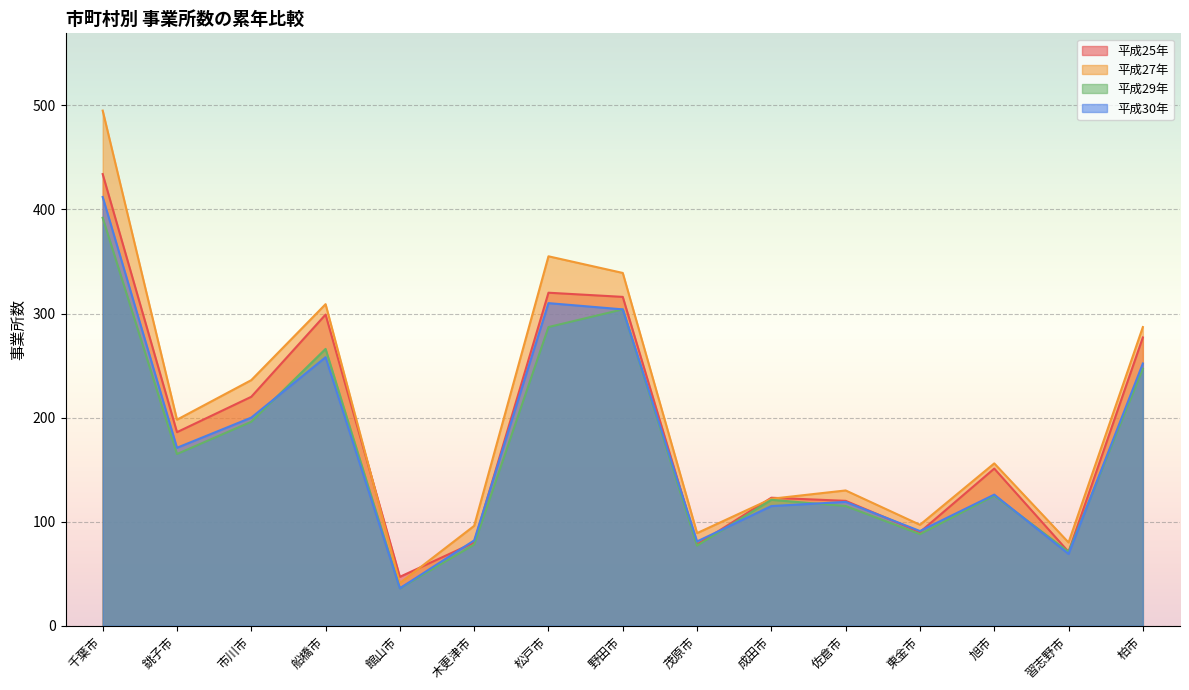

Does the chart display data point markers on the line(s)?

No